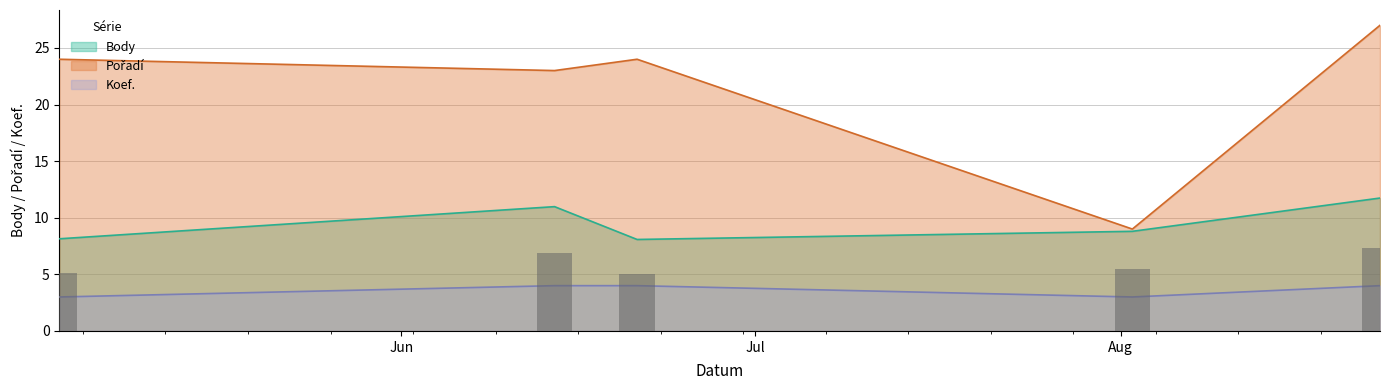

What is the spread (max minus min) of values at 2008-06-21?

20.0